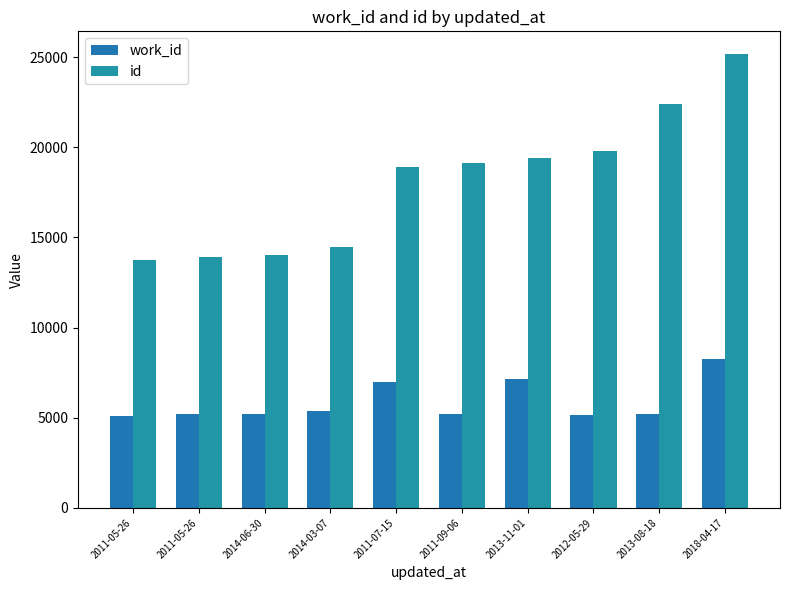

Rank the series by their maximum value, from highest to lowest.

id, work_id